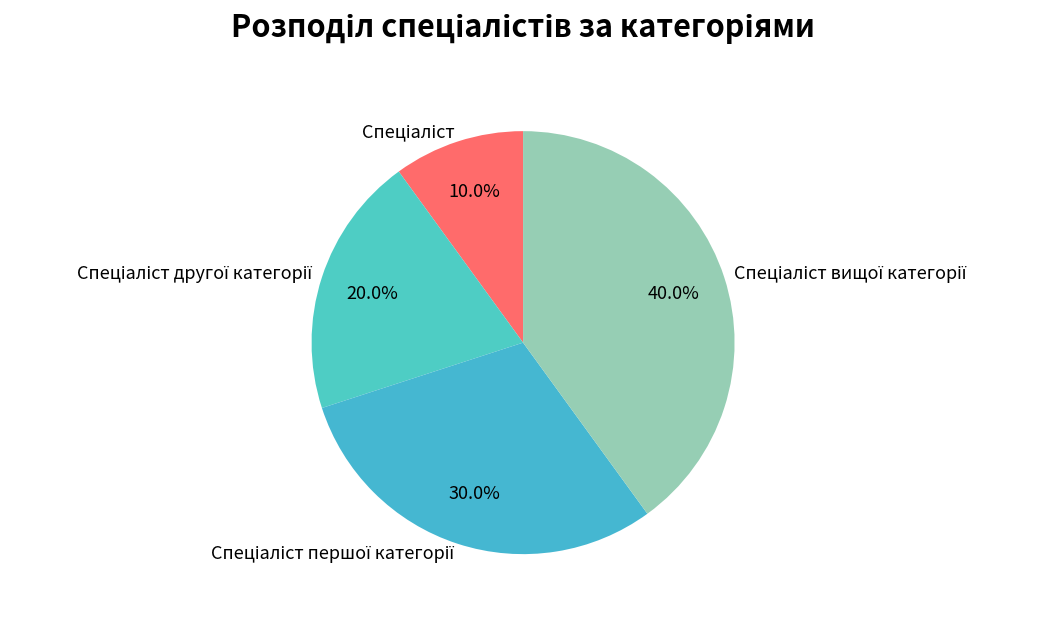

Does any single category account for the majority?

No